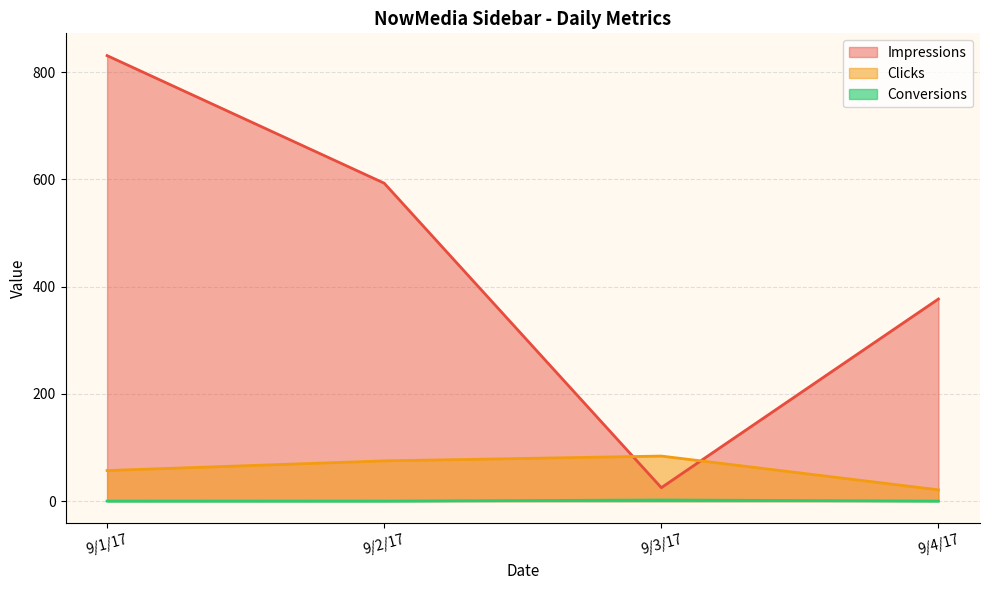

Which series has the largest total across all categories?

Impressions